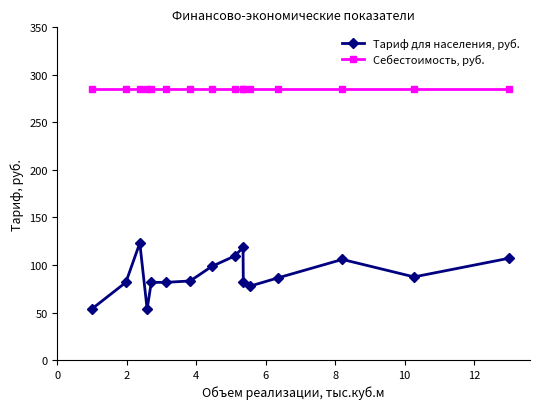

True or false: Тариф для населения, руб. and Себестоимость, руб. intersect in this chart.

False